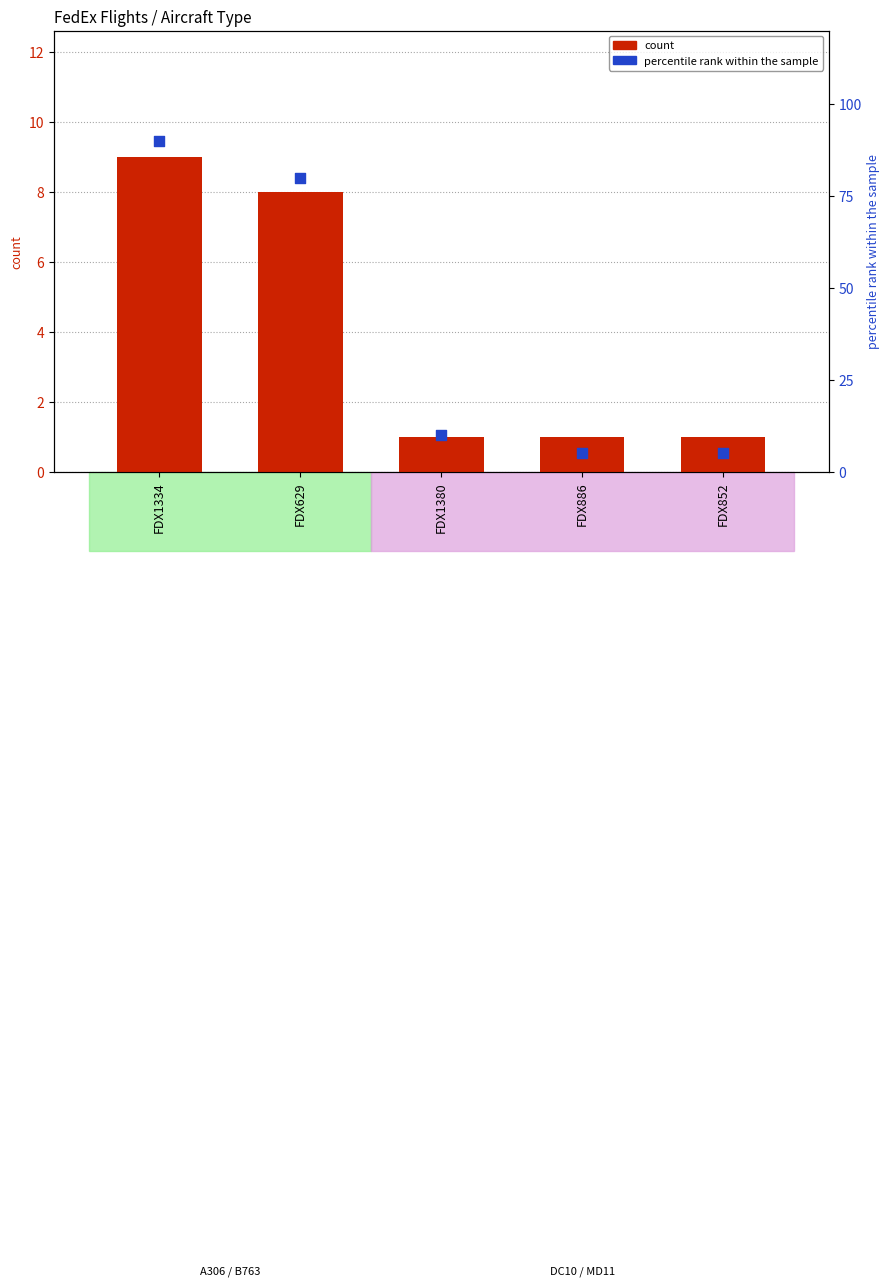

Which series has the largest total across all categories?

percentile rank within the sample